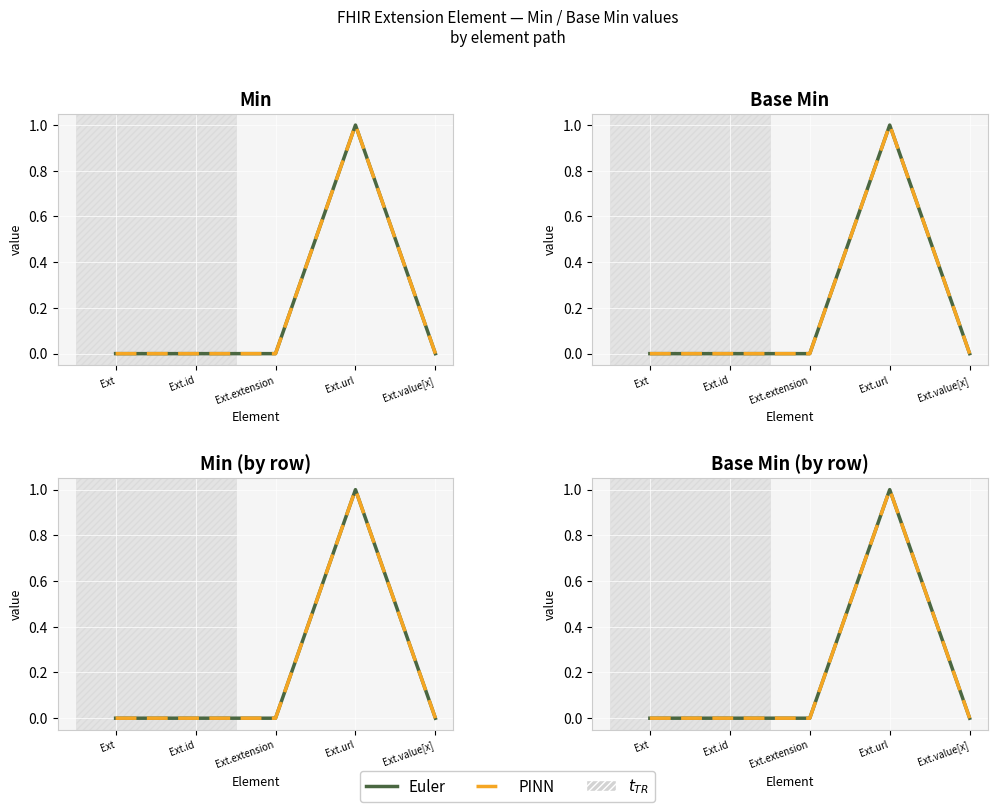

Which series has the largest total across all categories?

Euler